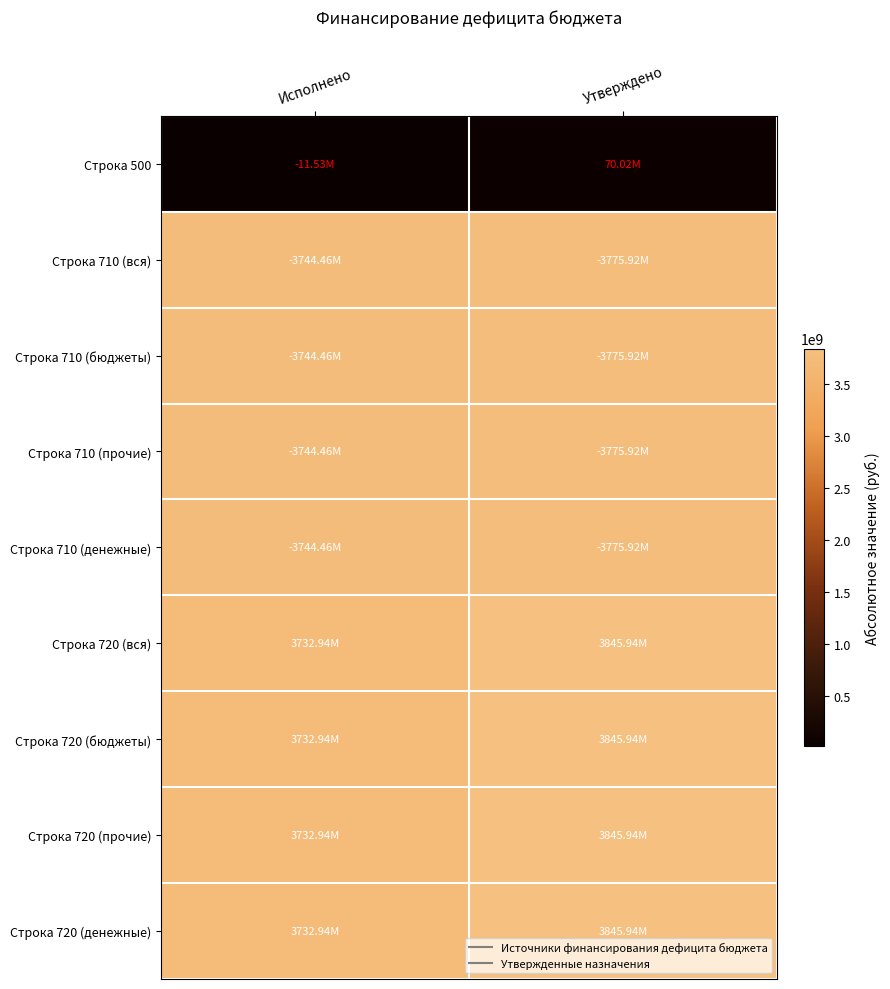

Reading right to left, extract all data points from this chart.

Строка 500: Утверждено=70017200.0	Исполнено=11529312.8
Строка 710 (вся): Утверждено=3775918300.0	Исполнено=3744464892.3
Строка 710 (бюджеты): Утверждено=3775918300.0	Исполнено=3744464892.3
Строка 710 (прочие): Утверждено=3775918300.0	Исполнено=3744464892.3
Строка 710 (денежные): Утверждено=3775918300.0	Исполнено=3744464892.3
Строка 720 (вся): Утверждено=3845935500.0	Исполнено=3732935579.5
Строка 720 (бюджеты): Утверждено=3845935500.0	Исполнено=3732935579.5
Строка 720 (прочие): Утверждено=3845935500.0	Исполнено=3732935579.5
Строка 720 (денежные): Утверждено=3845935500.0	Исполнено=3732935579.5